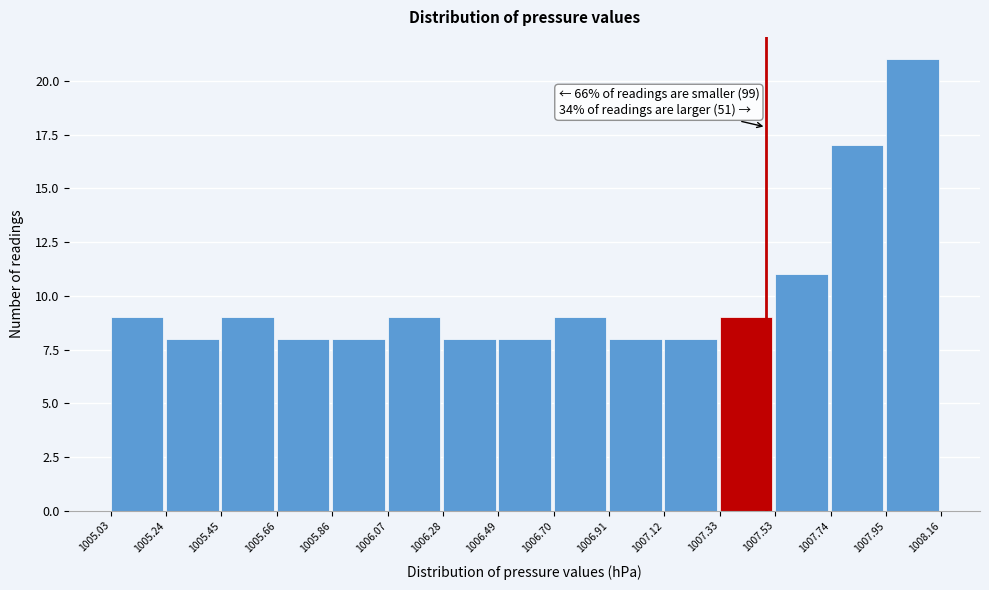

Over which range of the x-axis is the bar tallest?

1007.95 to 1008.16